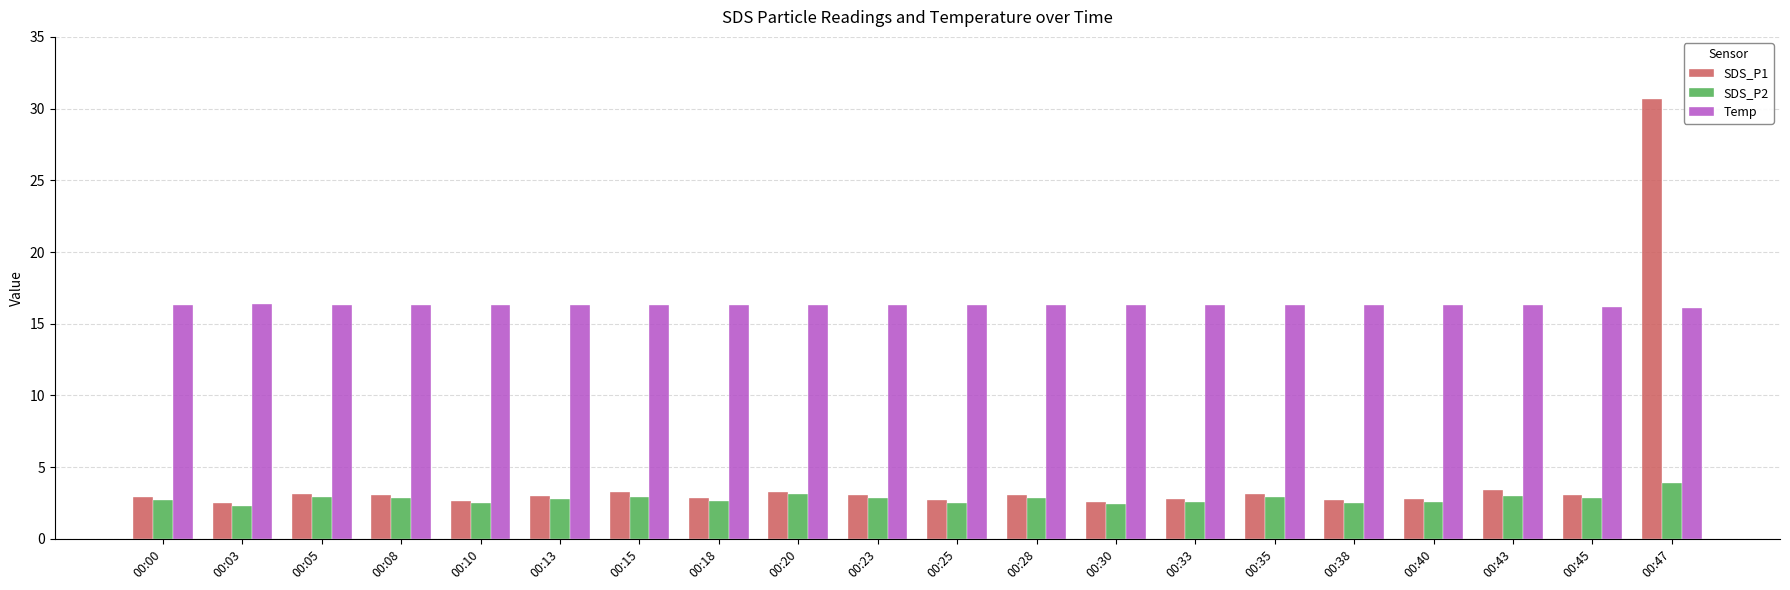

What is the average value of the SDS_P2 series?

2.8